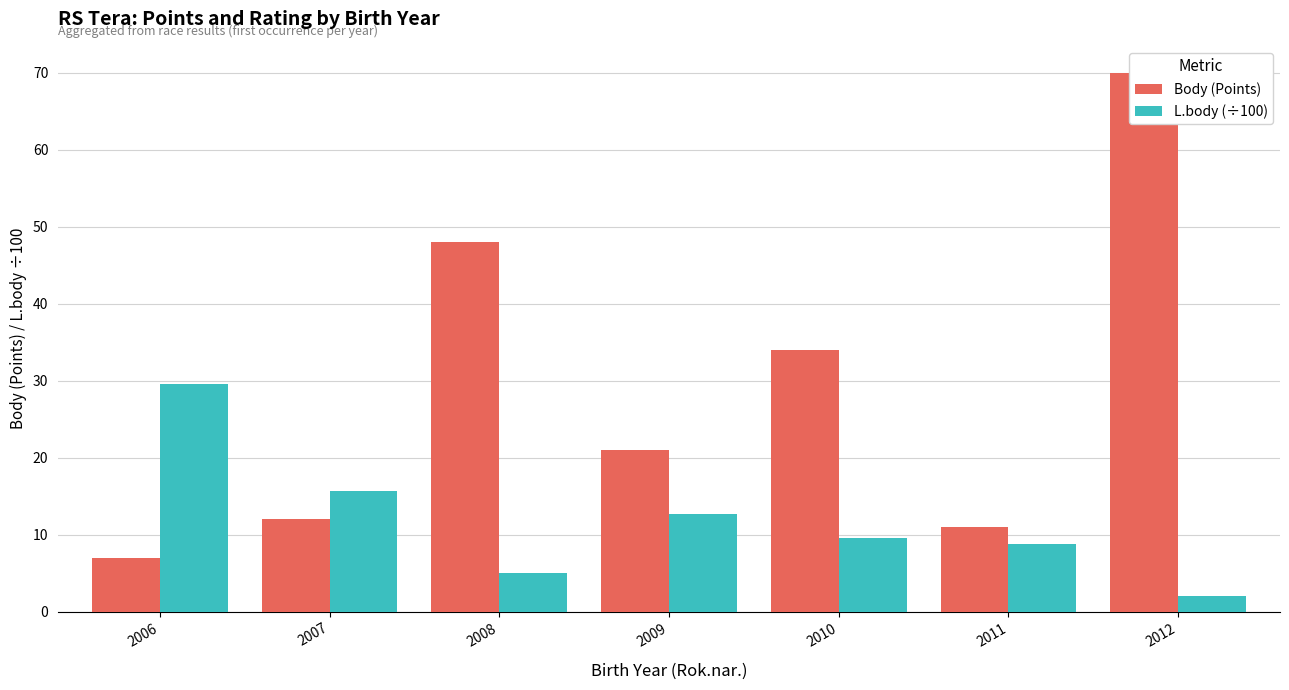

What is the average value of the L.body (÷100) series?

11.9